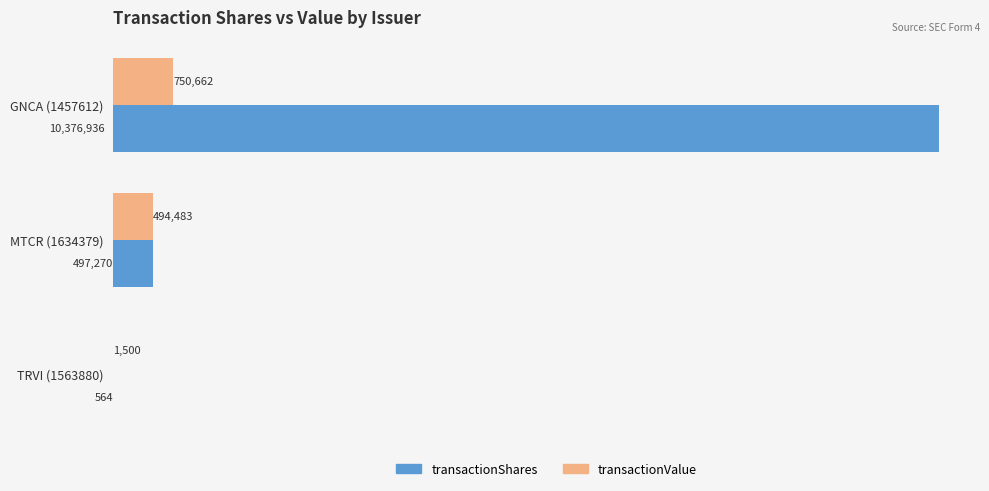

What is the greatest value displayed?

10376936